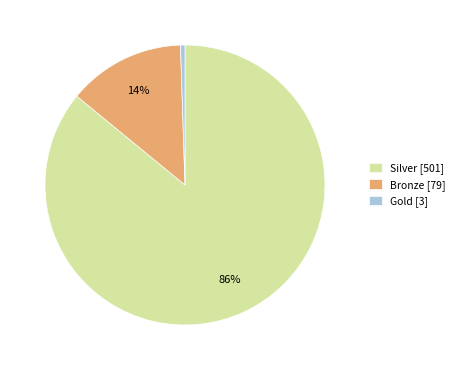

Rank the categories by value from highest to lowest.

Silver [501], Bronze [79], Gold [3]